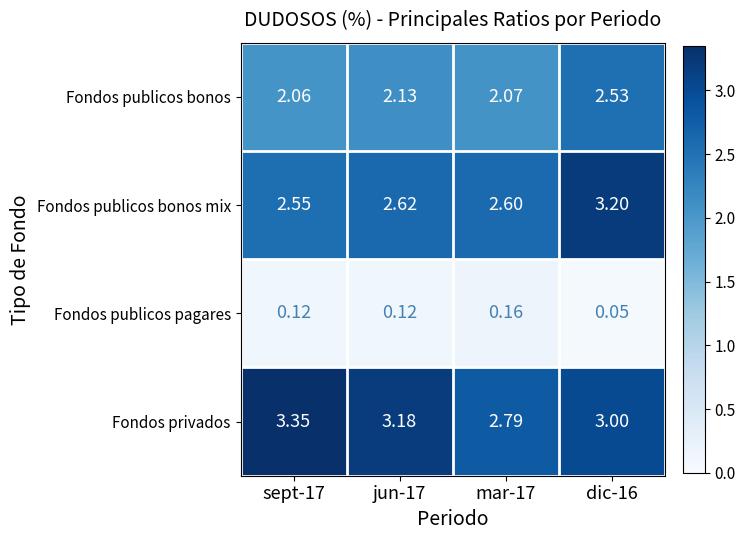

Rank the series at sept-17 from highest to lowest value.

Fondos privados, Fondos publicos bonos mix, Fondos publicos bonos, Fondos publicos pagares